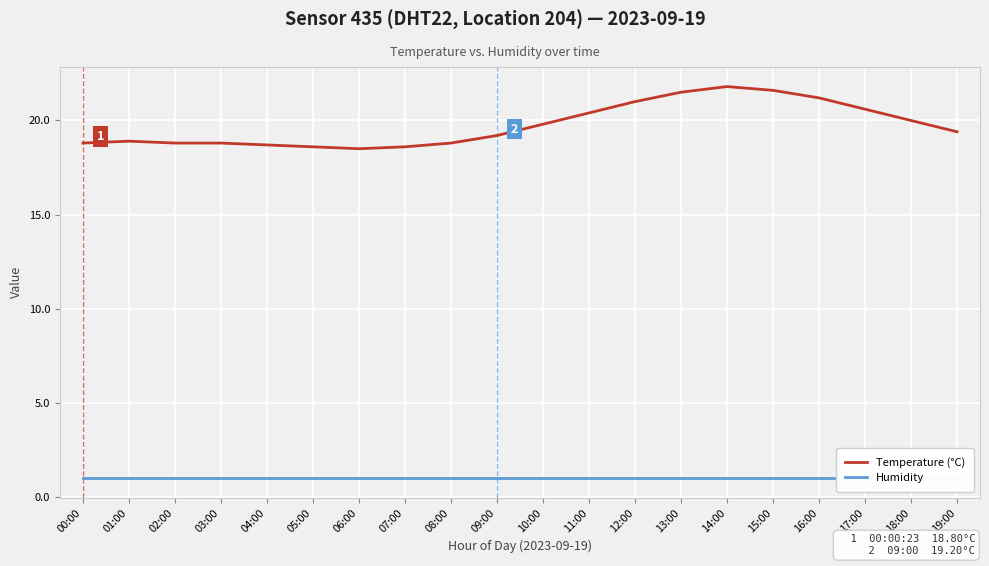

Between 03:00 and 18:00, which series saw the biggest shift?

Temperature (°C)